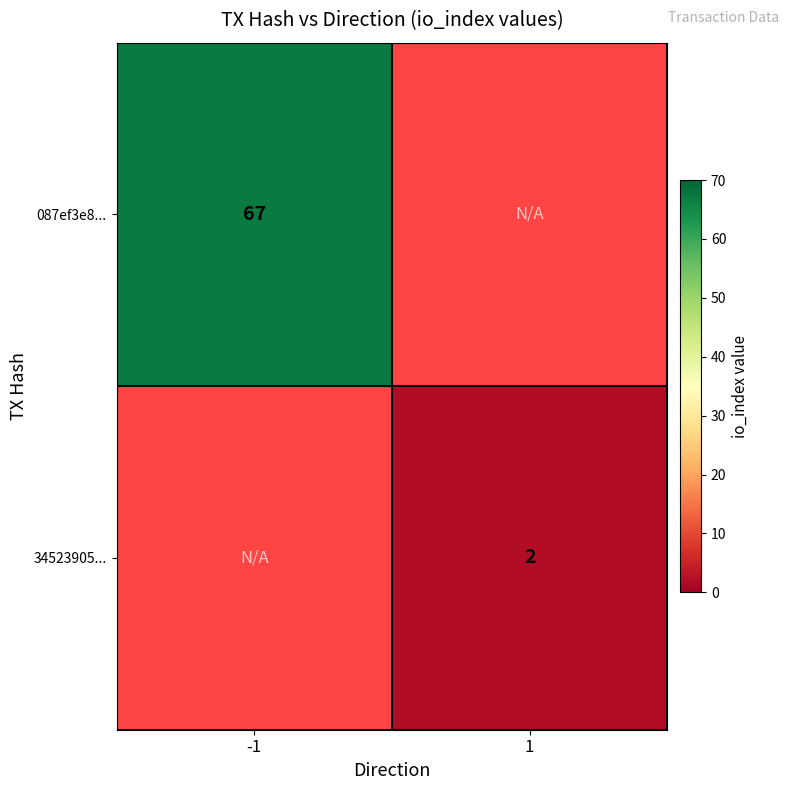

How many data points does each series have?

2